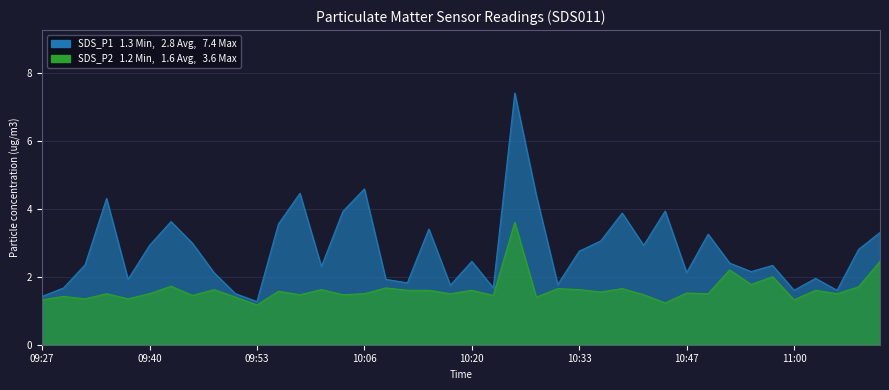

What is the label of the 21st point from the right?

10:17